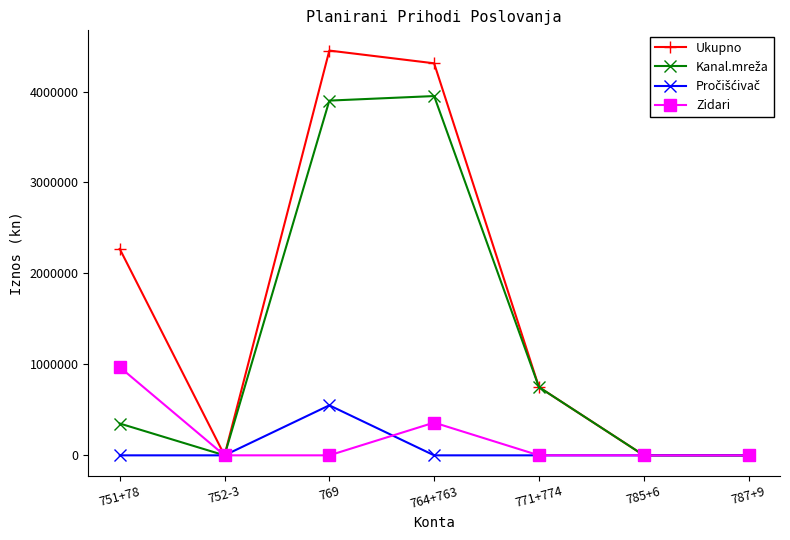

Which series has the largest total across all categories?

Ukupno